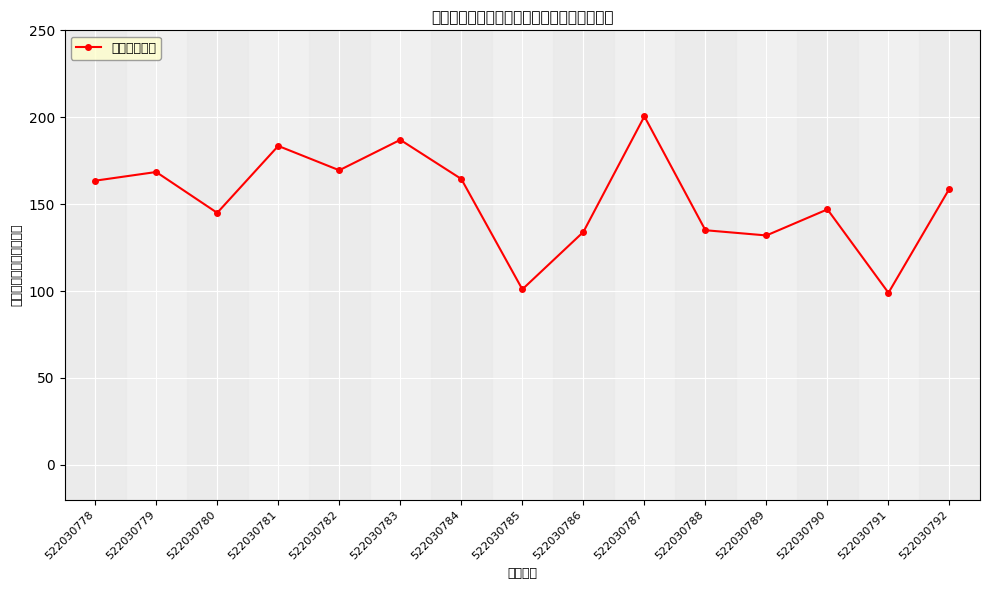

Is it true that the value at 522030787 is 322.3?

False